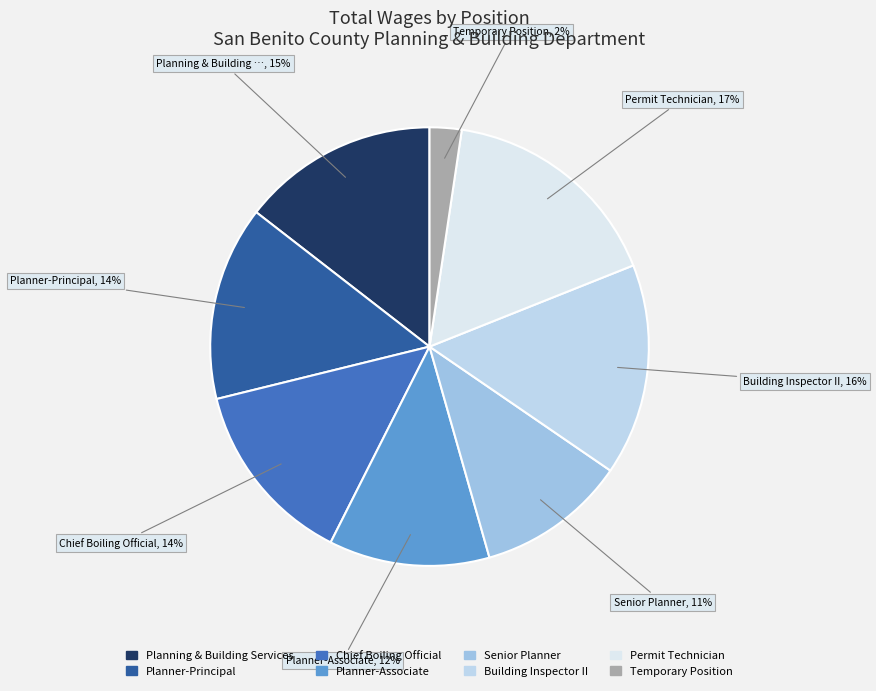

Is Permit Technician the majority of the pie?

No